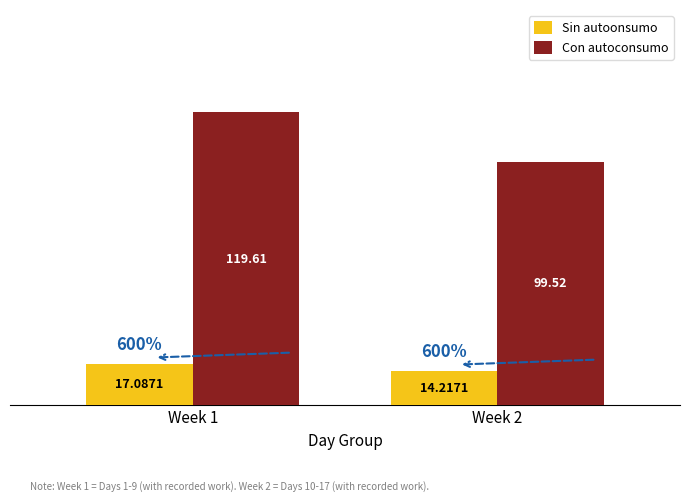

How many data points does each series have?

2